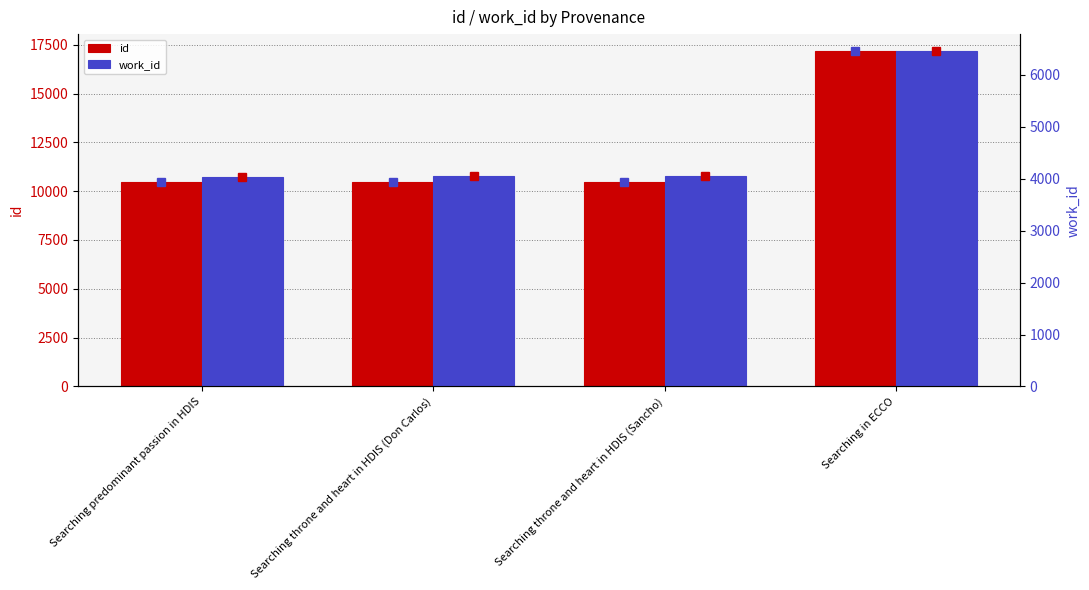

The value of work_id at Searching throne and heart in HDIS (Sancho) is 4047. True or false?

True